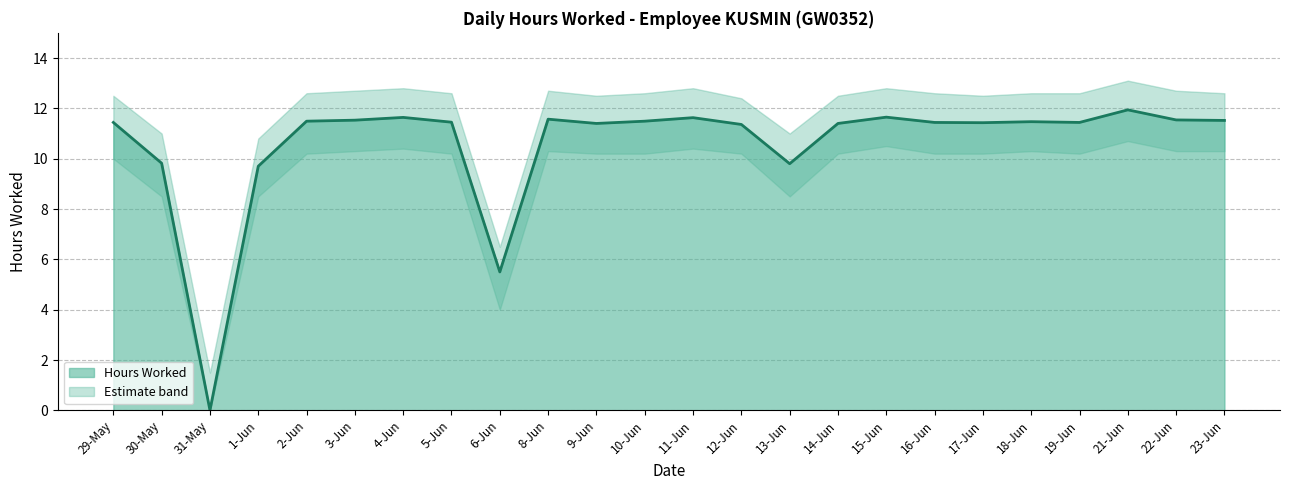

What is the difference between the second highest and second lowest values?

6.2